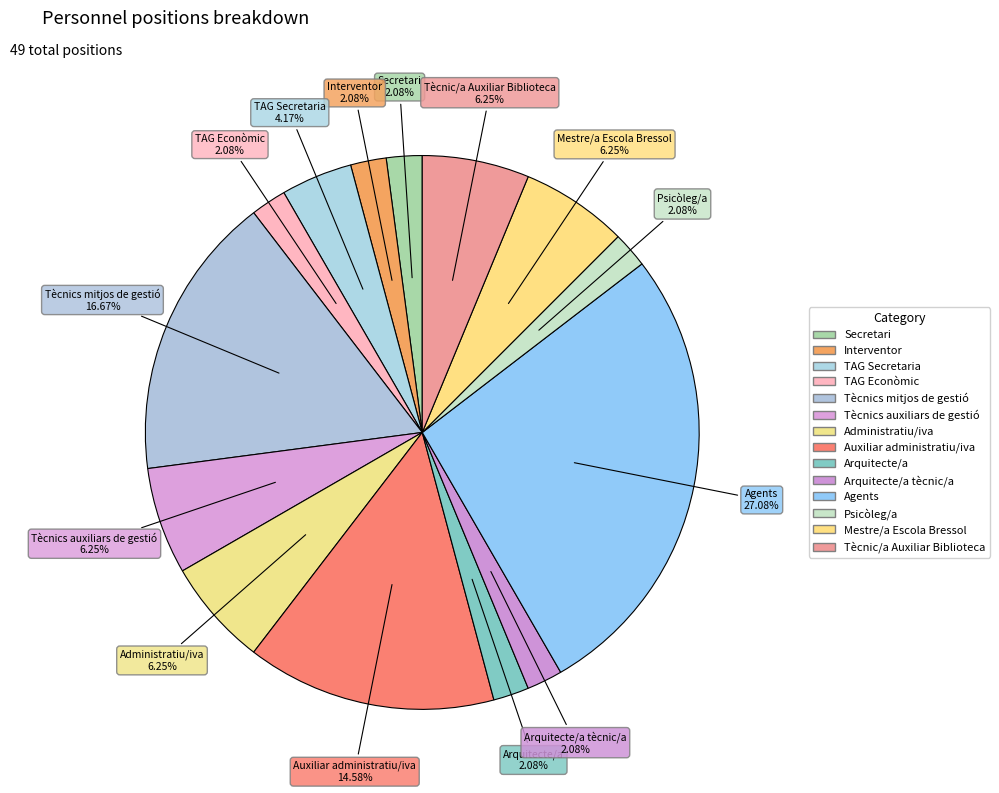

Count the number of slices in the pie.

14